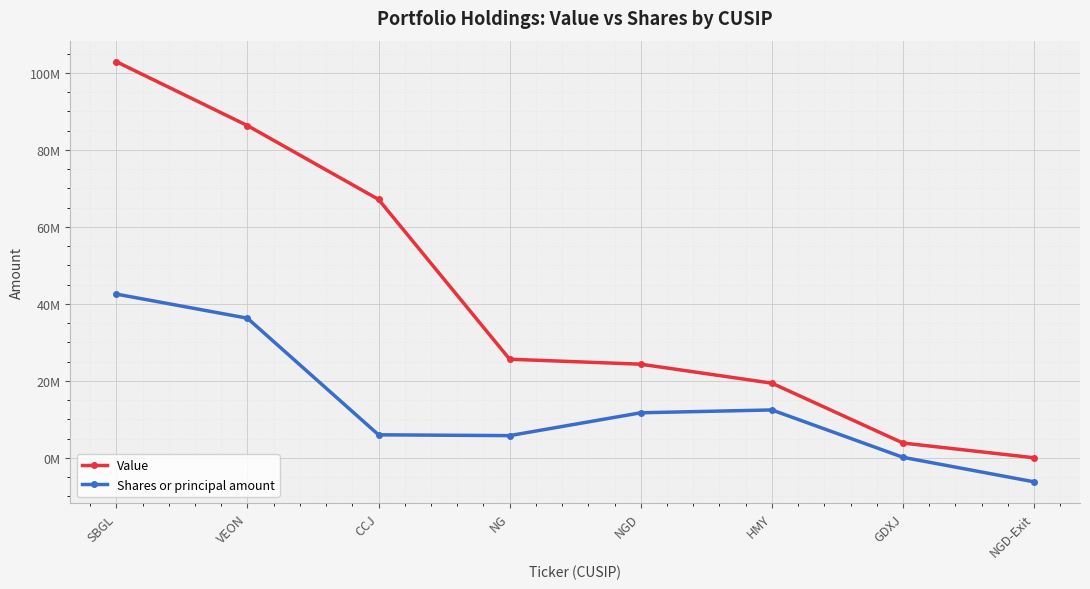

True or false: Shares or principal amount and Value intersect in this chart.

False